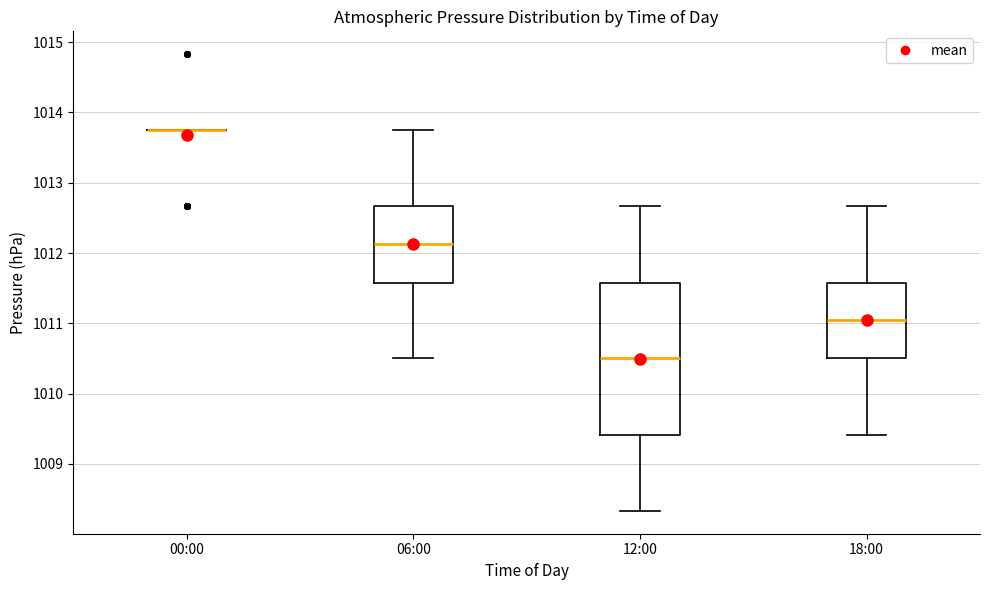

Reading left to right, transcribe this box plot: for each box, give where its median line is, the range the box spans, and where its two whiskers end, as read against the y-axis. The values are not printed on the chart, so give them approximately, as read against the axis.

00:00: box collapsed to a line at 1013.8, whiskers 1013.8 to 1013.8
06:00: median 1012.1, box 1011.6 to 1012.7, whiskers 1010.5 to 1013.8
12:00: median 1010.5, box 1009.4 to 1011.6, whiskers 1008.3 to 1012.7
18:00: median 1011.0, box 1010.5 to 1011.6, whiskers 1009.4 to 1012.7